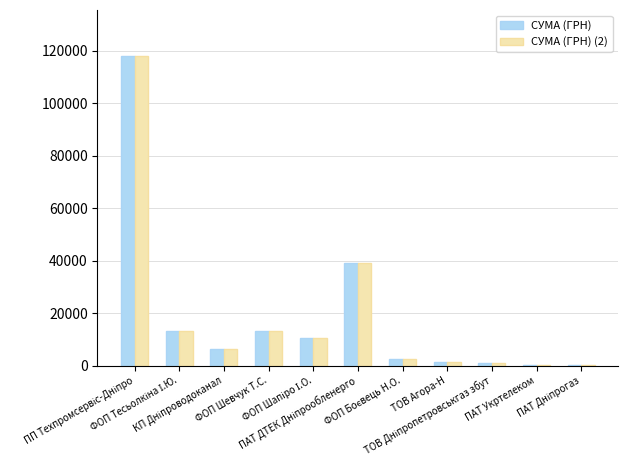

What is the greatest value displayed?

117912.0